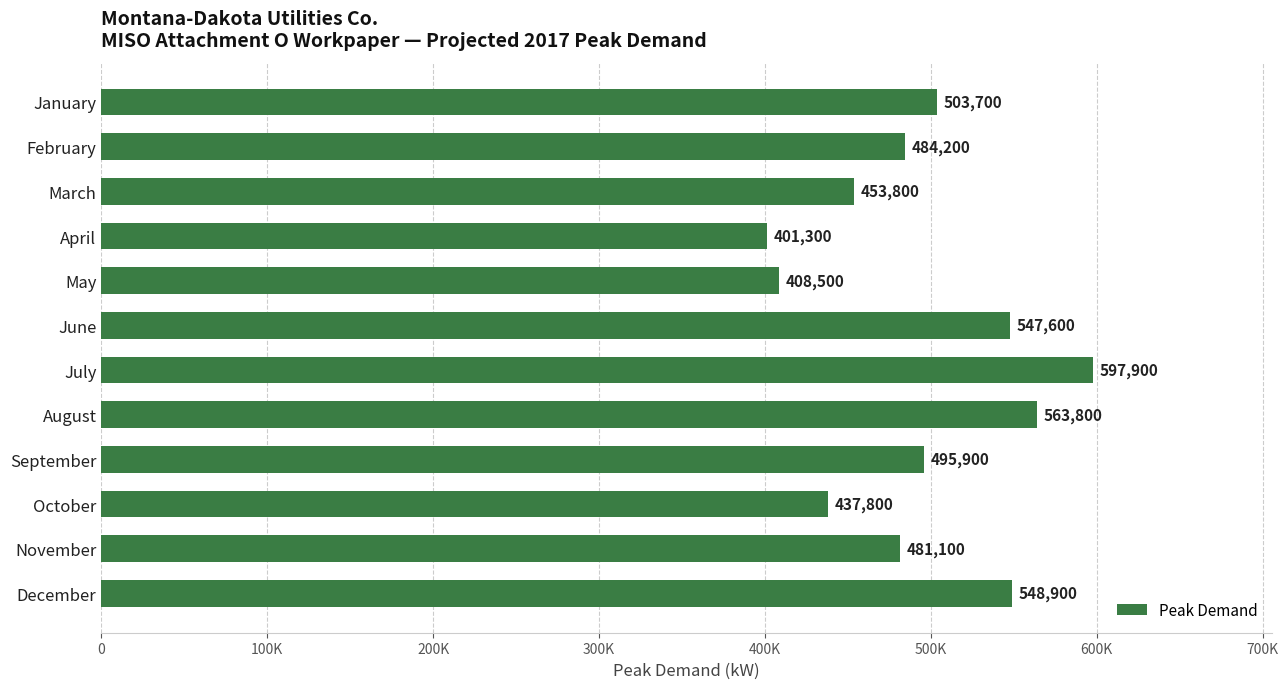

Are the bars grouped side by side (vs. stacked)?

No